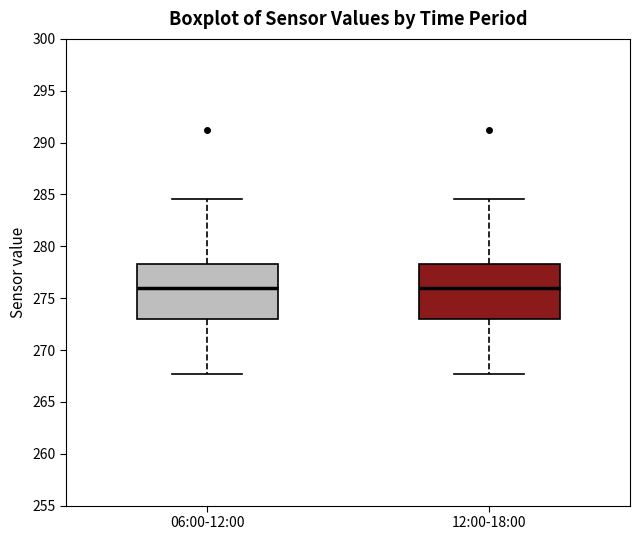

Where does the lower whisker of the box for 12:00-18:00 end on the y-axis? The values are not printed on the chart, so give them approximately, as read against the axis.

267.5